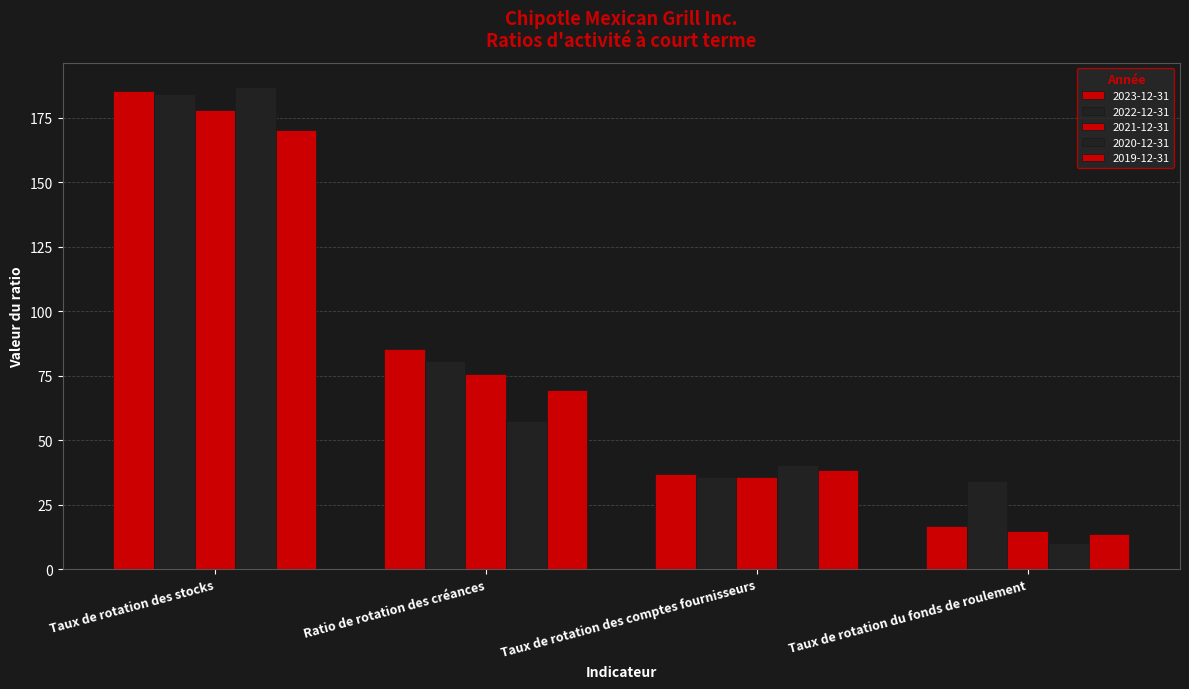

How many values in the 2022-12-31 series exceed 80?

2